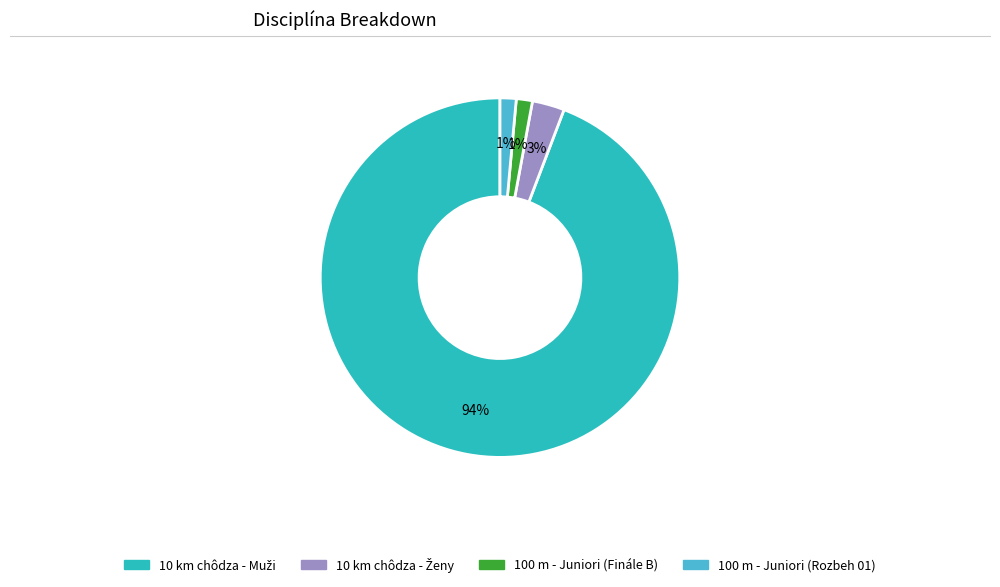

To the nearest percent, what is the average slice percentage?

25%